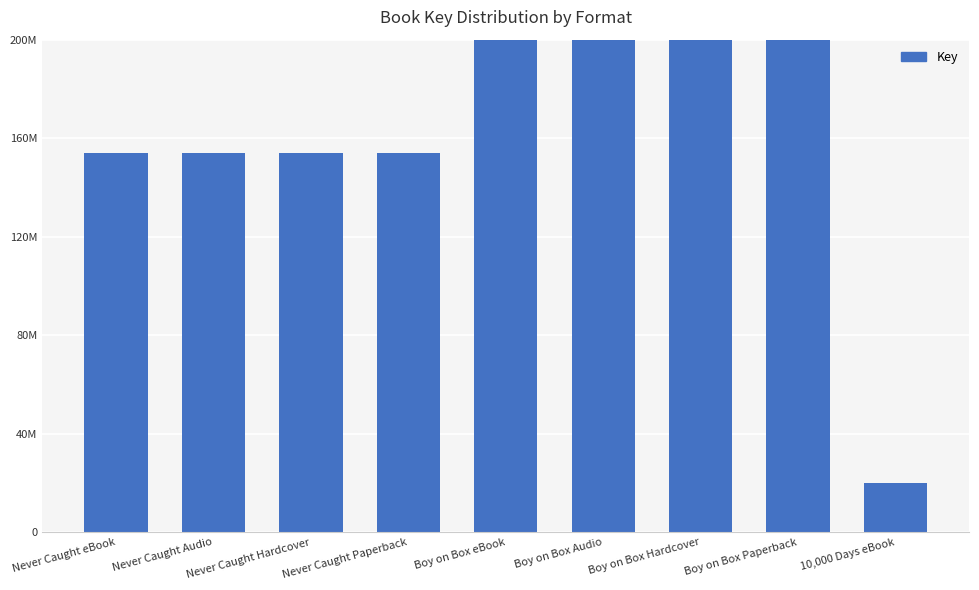

List the labels in order of value, smallest first.

10,000 Days eBook, Never Caught eBook, Never Caught Audio, Never Caught Hardcover, Never Caught Paperback, Boy on Box eBook, Boy on Box Audio, Boy on Box Hardcover, Boy on Box Paperback